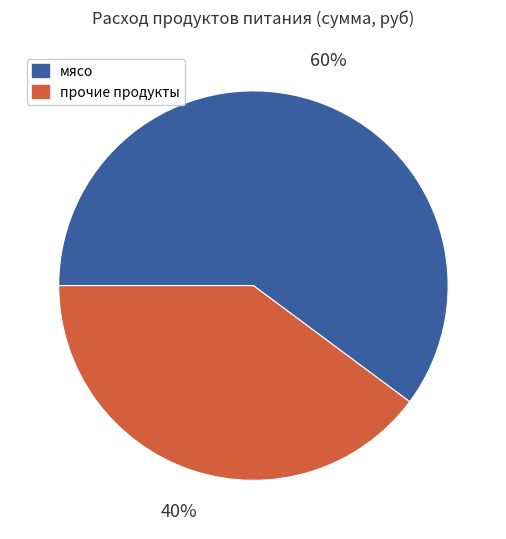

To the nearest percent, what is the average slice percentage?

50%